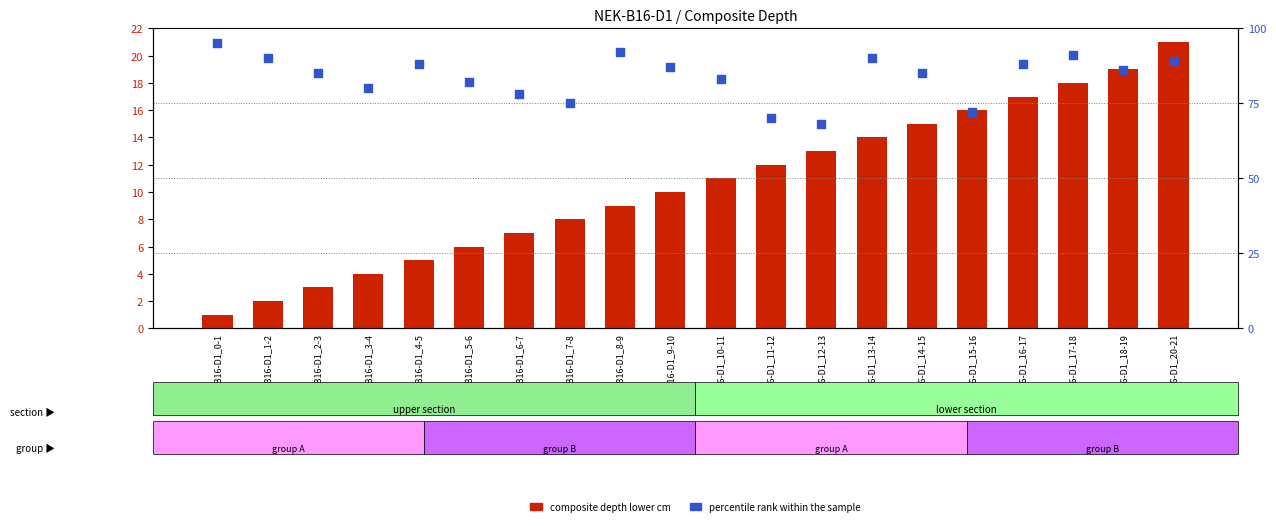

At which category is the sum across all series the highest?

NEK-B16-D1_20-21